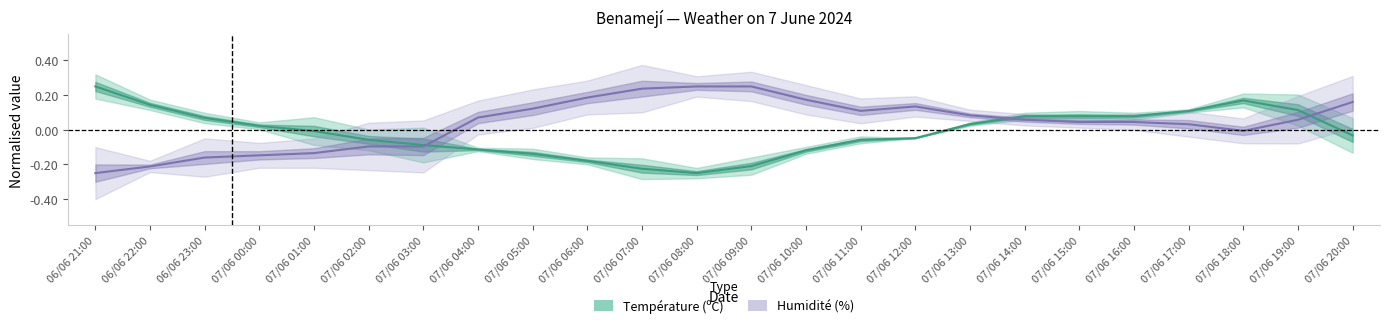

How many intersections are there between Température (ºC) and Humidité (%)?

3